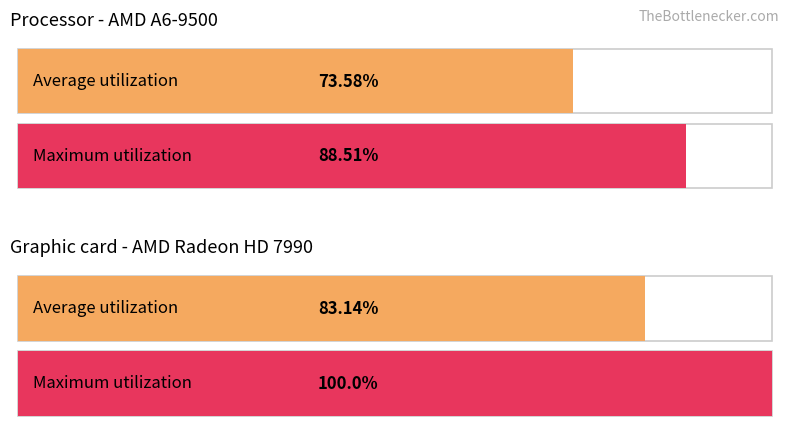

List the series in order of their peak value, highest first.

Maximum utilization, Average utilization